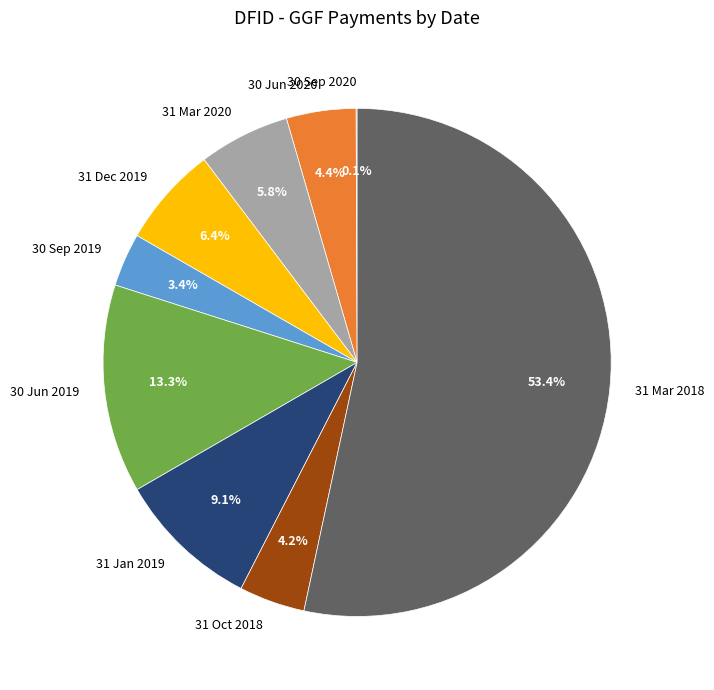

Is 31 Mar 2018 the majority of the pie?

Yes